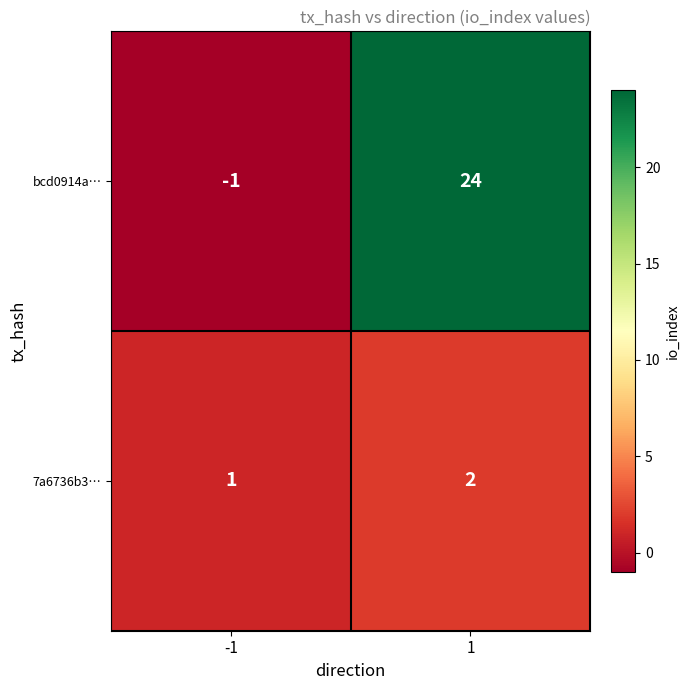

Which series has the largest total across all categories?

bcd0914a…